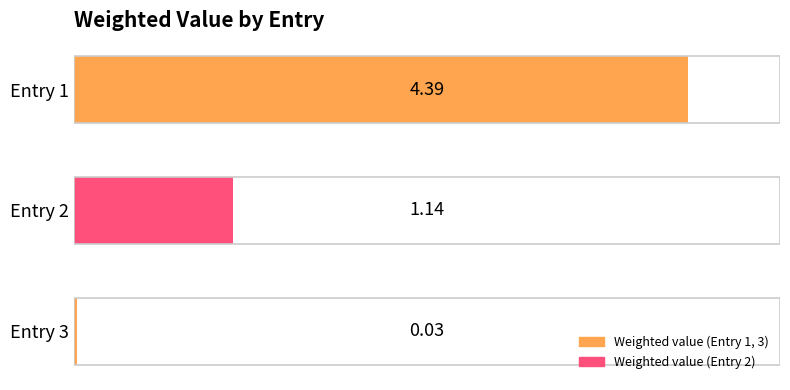

Which label corresponds to the smallest value in the chart?

Entry 3